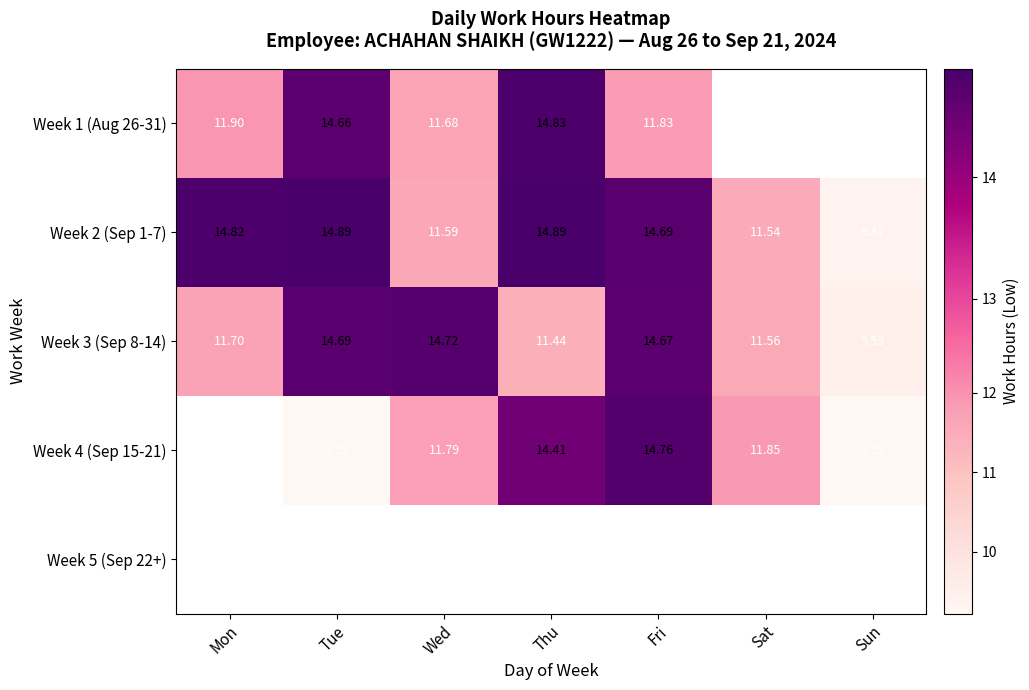

Which category has the lowest value in the Week 3 (Sep 8-14) series?

Sun